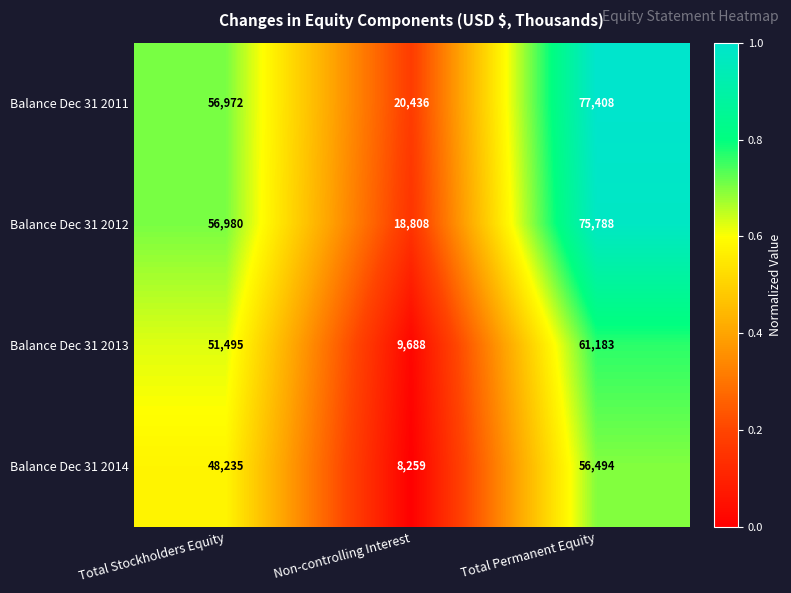

At which category is the sum across all series the highest?

Total Permanent Equity